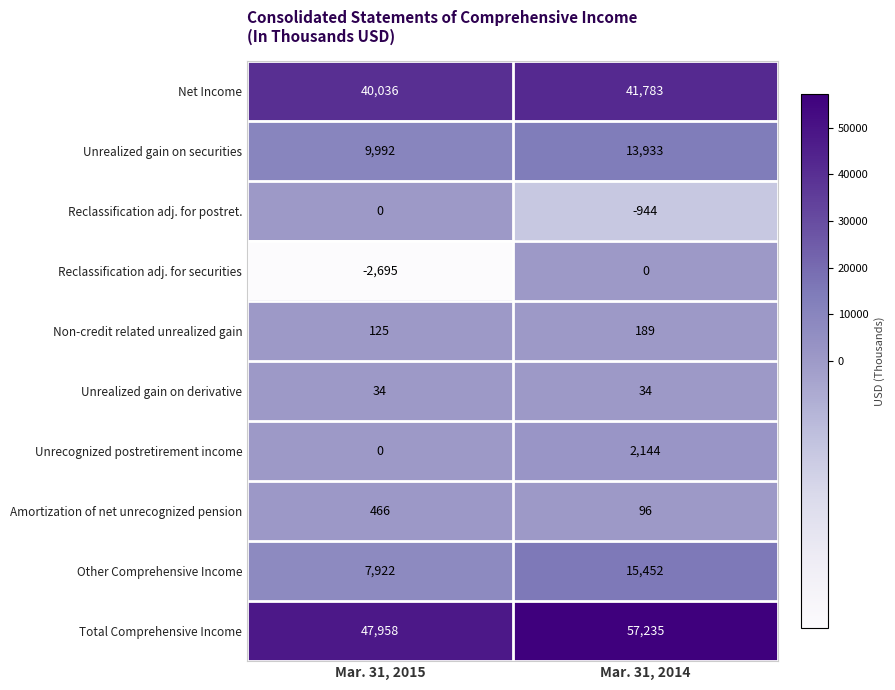

Reading right to left, transcribe all the data shown in this chart.

Net Income: Mar. 31, 2014=41783	Mar. 31, 2015=40036
Unrealized gain on securities: Mar. 31, 2014=13933	Mar. 31, 2015=9992
Reclassification adj. for postret.: Mar. 31, 2014=-944	Mar. 31, 2015=0
Reclassification adj. for securities: Mar. 31, 2014=0	Mar. 31, 2015=-2695
Non-credit related unrealized gain: Mar. 31, 2014=189	Mar. 31, 2015=125
Unrealized gain on derivative: Mar. 31, 2014=34	Mar. 31, 2015=34
Unrecognized postretirement income: Mar. 31, 2014=2144	Mar. 31, 2015=0
Amortization of net unrecognized pension: Mar. 31, 2014=96	Mar. 31, 2015=466
Other Comprehensive Income: Mar. 31, 2014=15452	Mar. 31, 2015=7922
Total Comprehensive Income: Mar. 31, 2014=57235	Mar. 31, 2015=47958